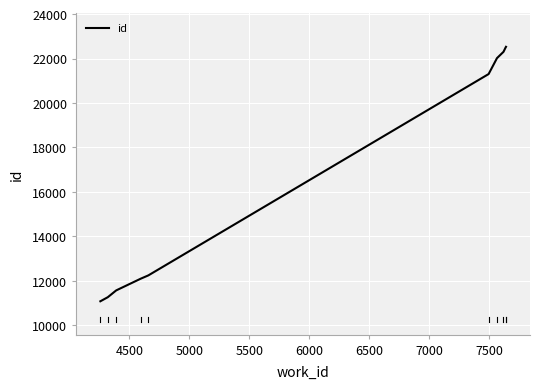

How many distinct data groups are displayed?

1